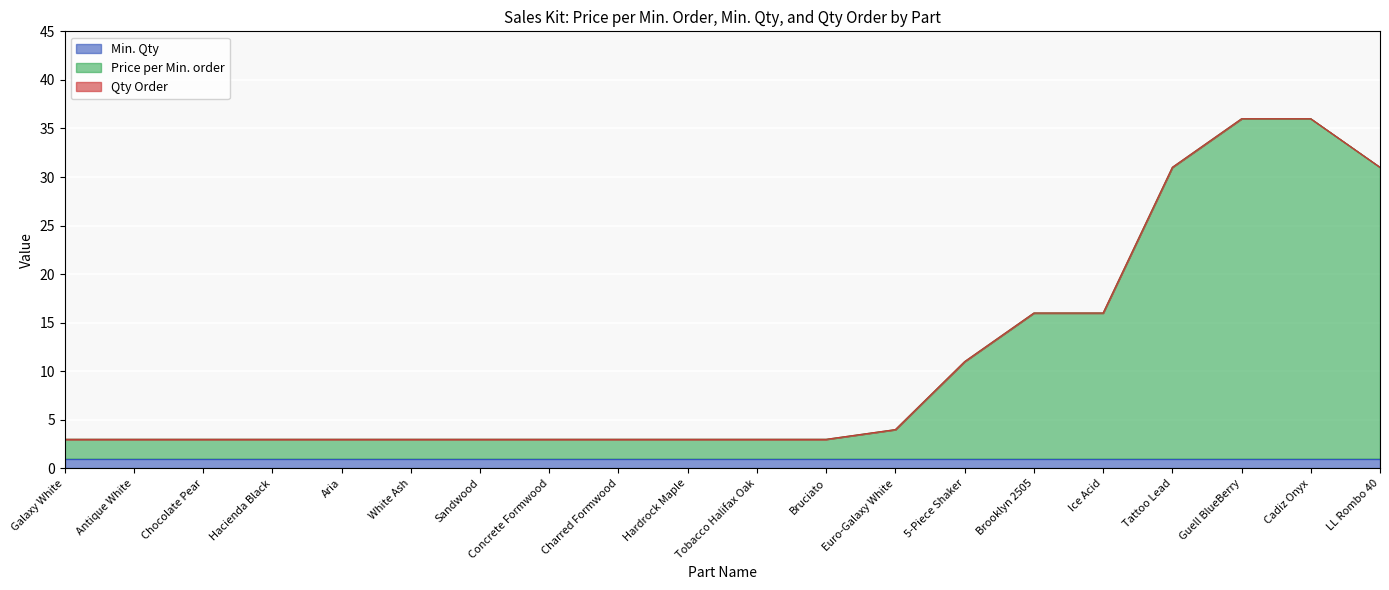

Is it true that Min. Qty equals 1 at Aria?

False